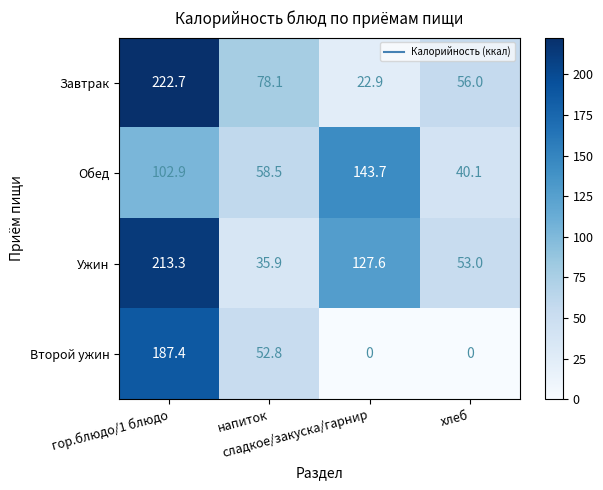

Which series has the largest total across all categories?

Ужин